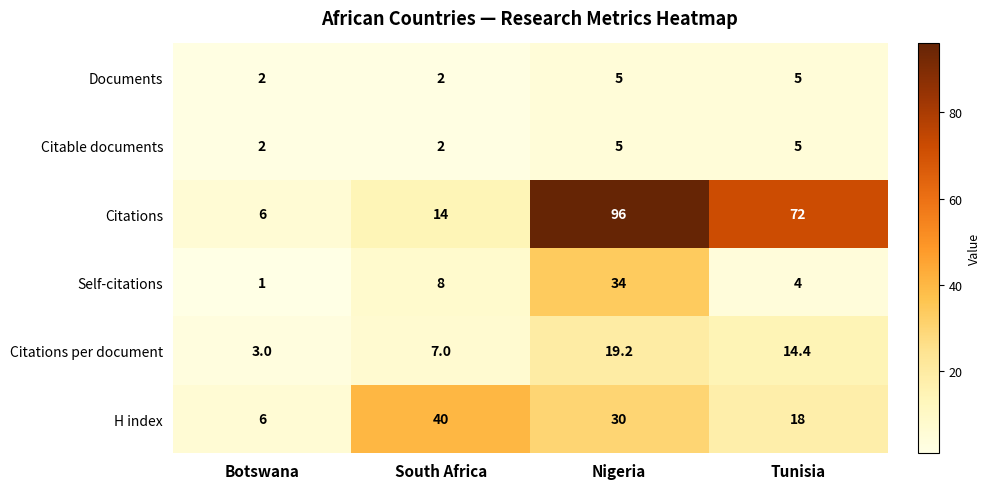

Which series has the largest total across all categories?

Citations